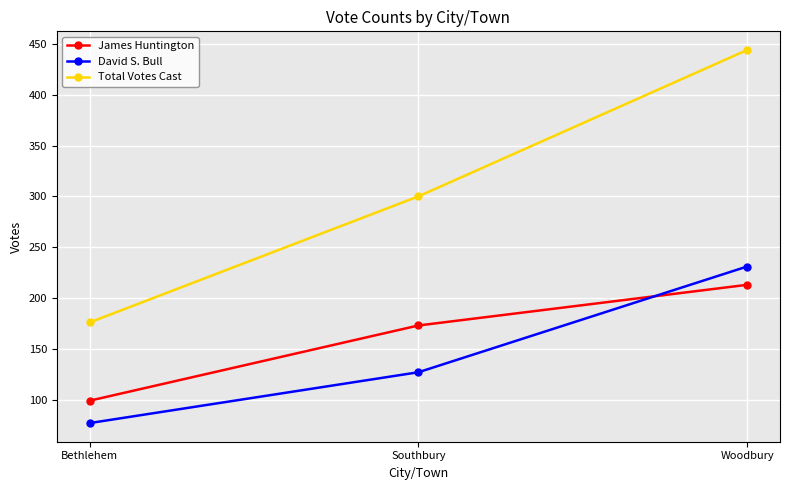

What are all the series names shown in the legend?

James Huntington, David S. Bull, Total Votes Cast